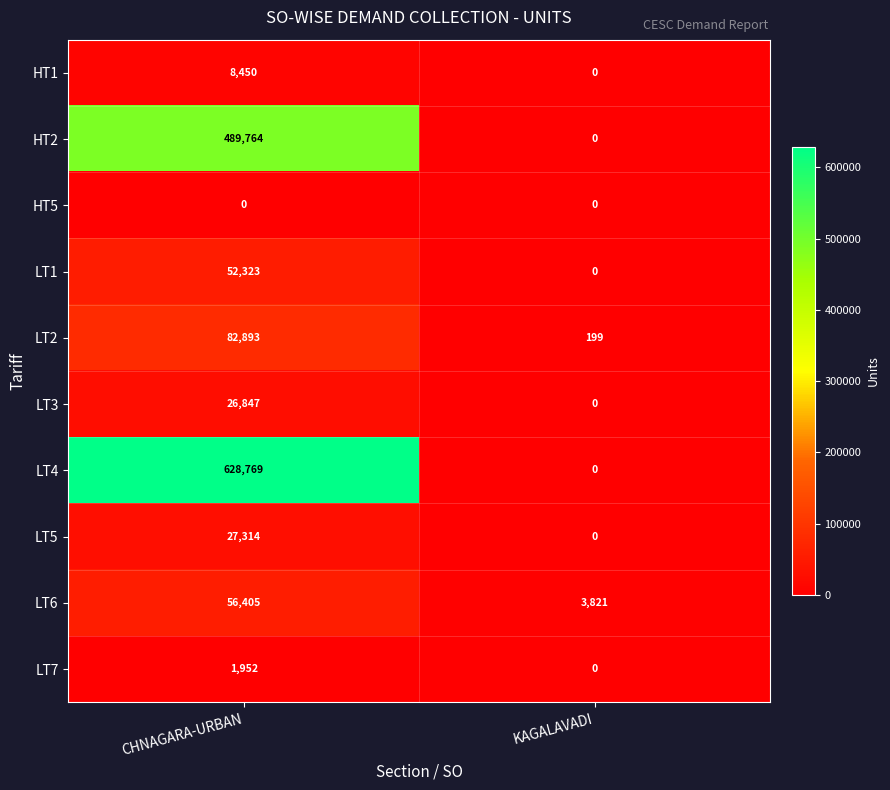

True or false: LT6 has a value of 3821 at KAGALAVADI.

True